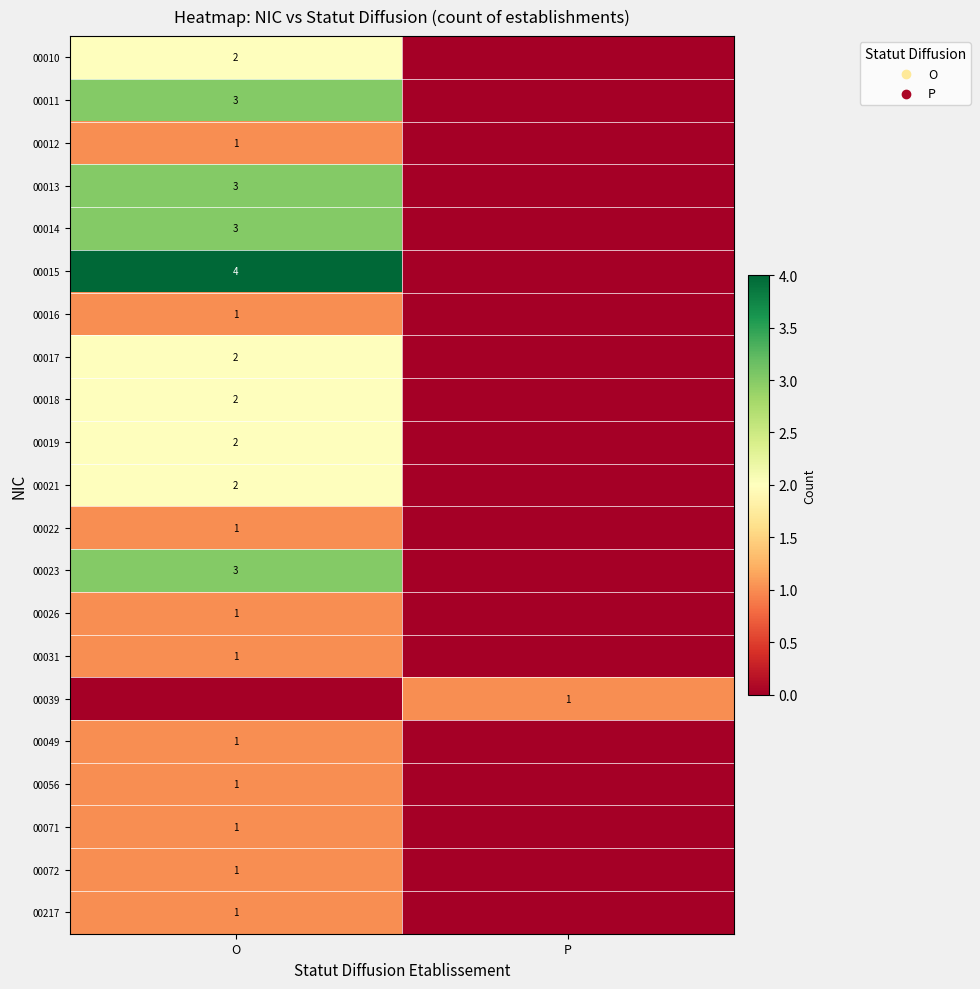

The 00011 series shows 3 at O. True or false?

True